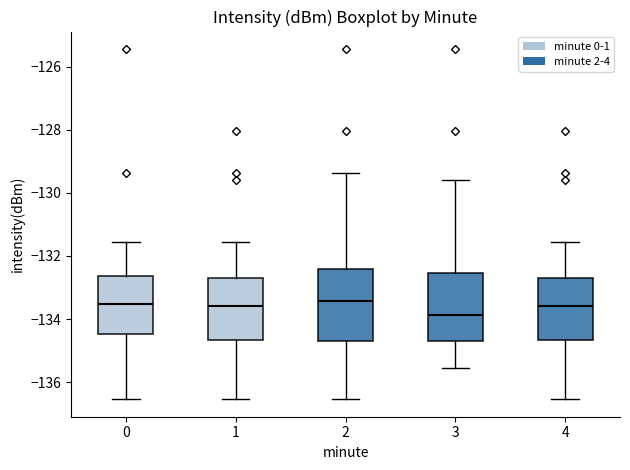

Which box has the lowest median line?

3